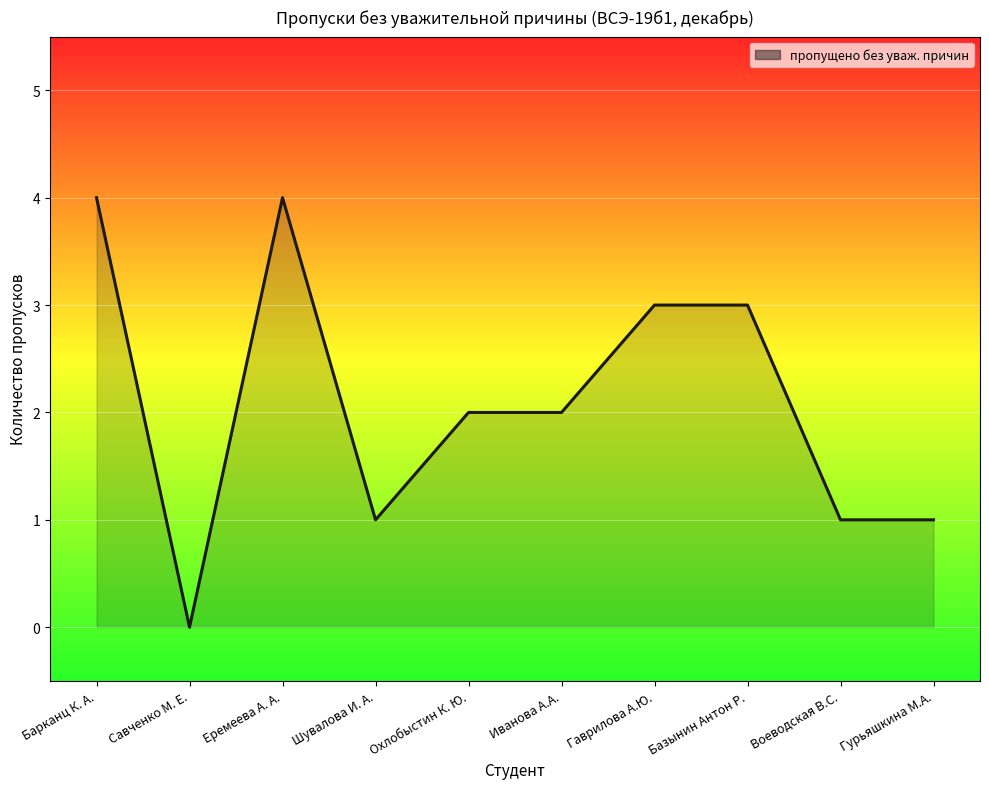

How many values are above zero?

9